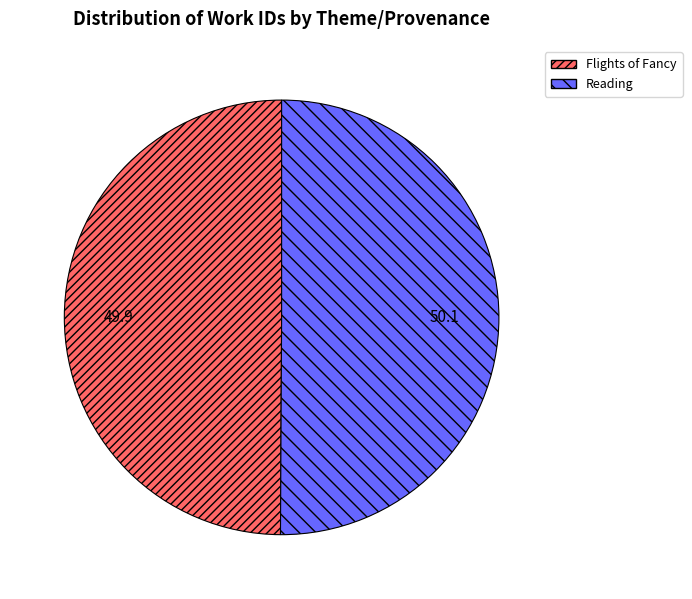

Is the sum of Reading and Flights of Fancy greater than half?

Yes